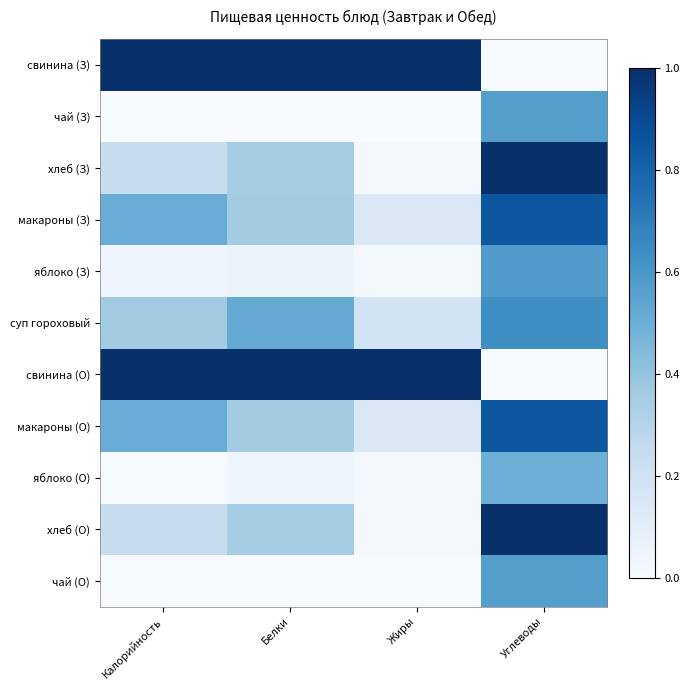

How many data points does each series have?

4